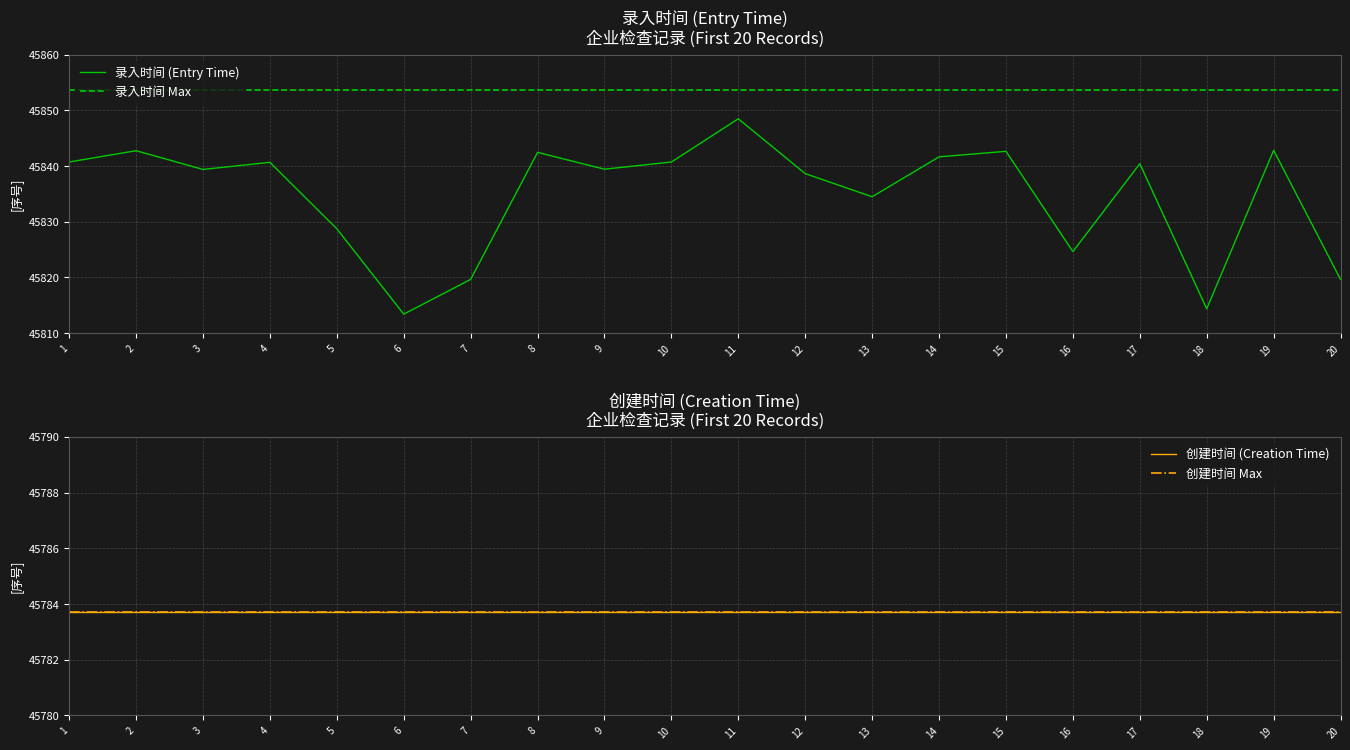

What is the ratio of the value at 12 to the value at 15?

1.0